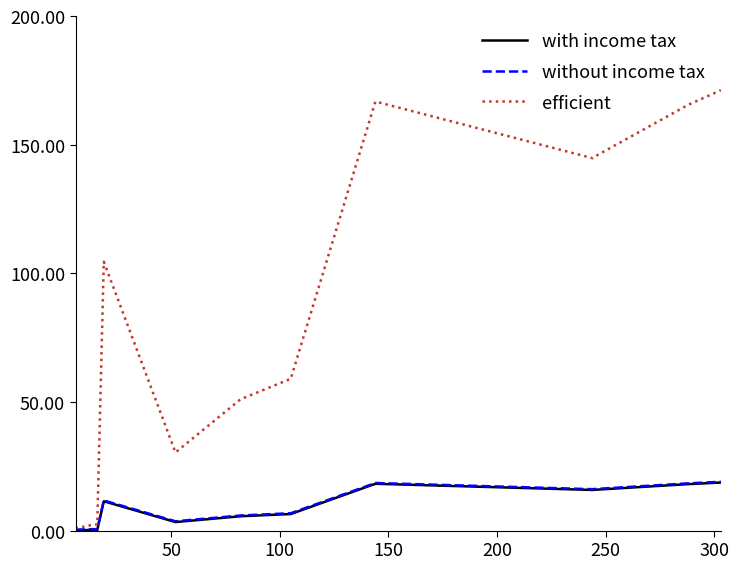

What is the average value of the with income tax series?

8.6